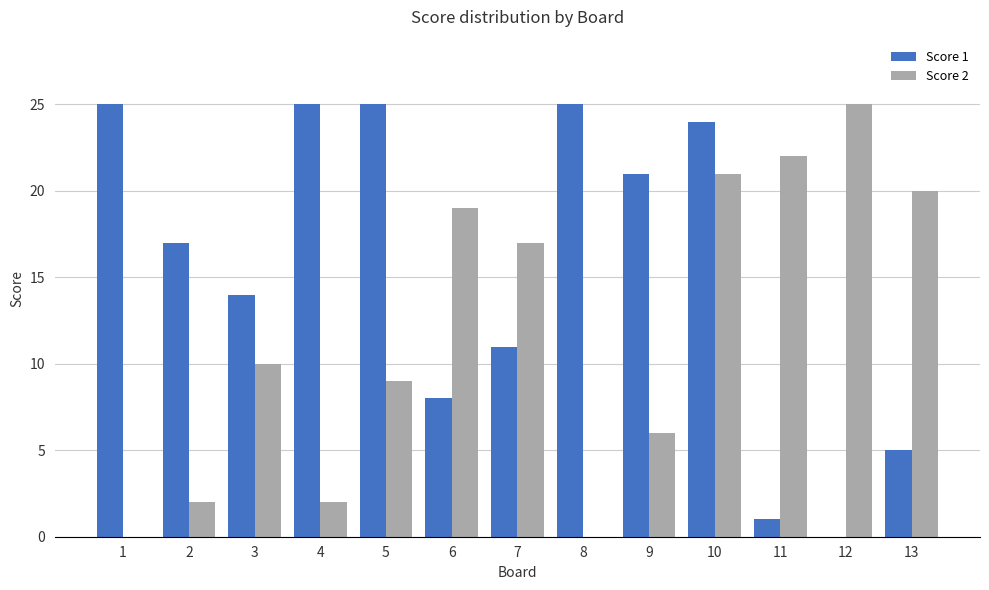

Reading left to right, what are all the values shown in this chart?

Score 1: 1=25	2=17	3=14	4=25	5=25	6=8	7=11	8=25	9=21	10=24	11=1	12=0	13=5
Score 2: 1=0	2=2	3=10	4=2	5=9	6=19	7=17	8=0	9=6	10=21	11=22	12=25	13=20